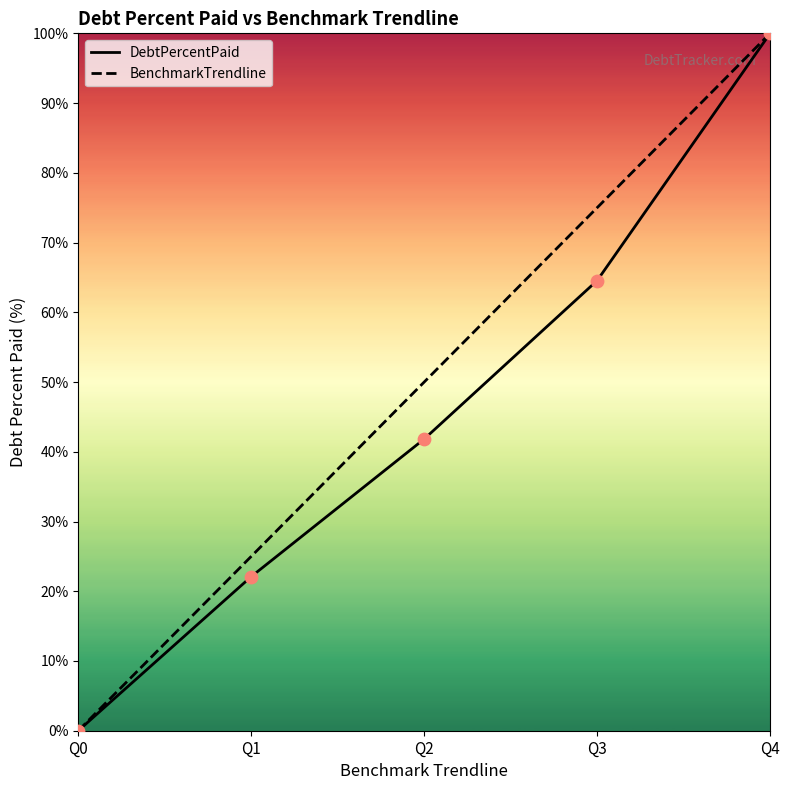

What are all the series names shown in the legend?

DebtPercentPaid, BenchmarkTrendline